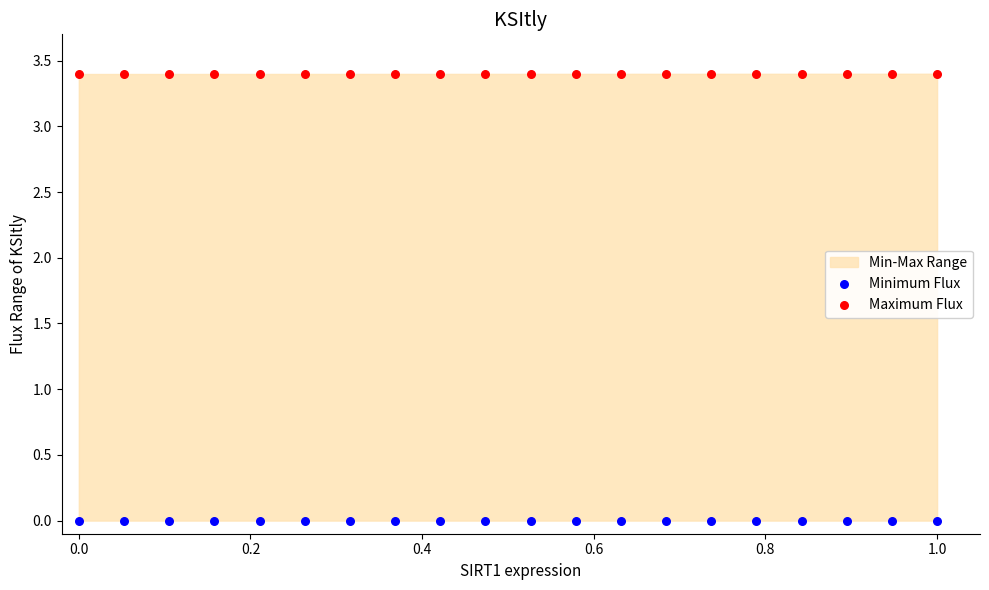

Which series contains the highest Y value?

Maximum Flux